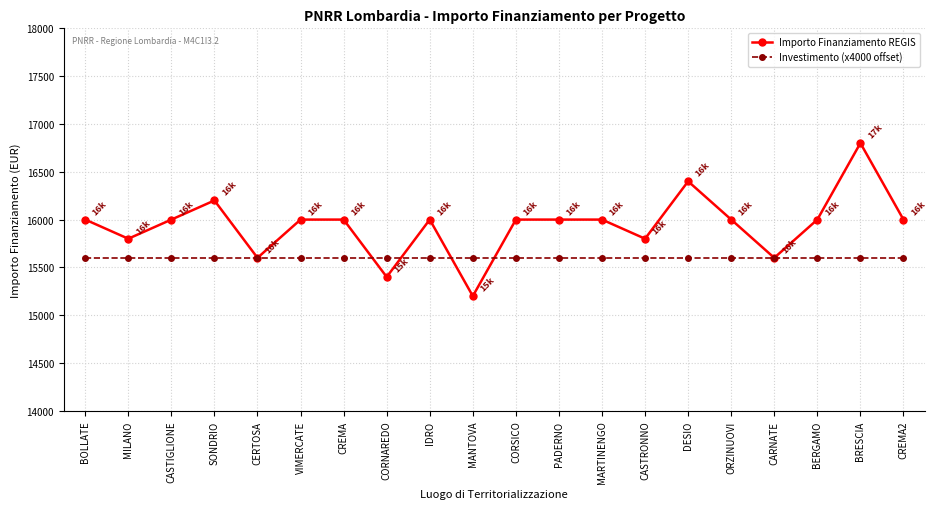

Which label corresponds to the largest value in the chart?

BRESCIA